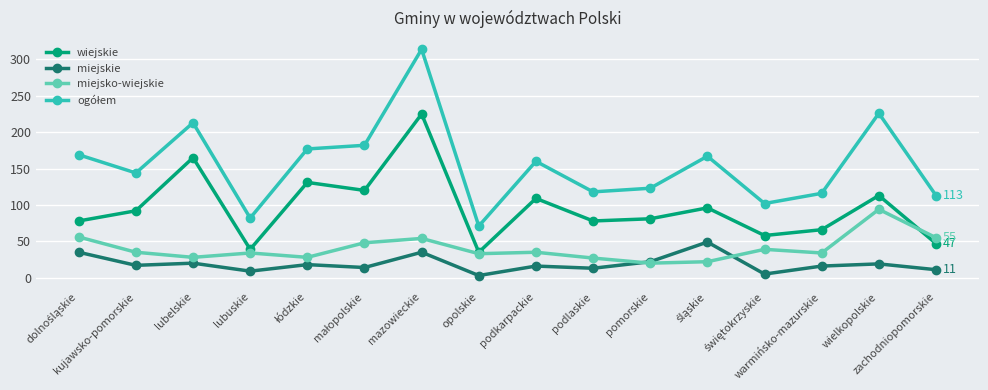

Count the number of data series in this chart.

4